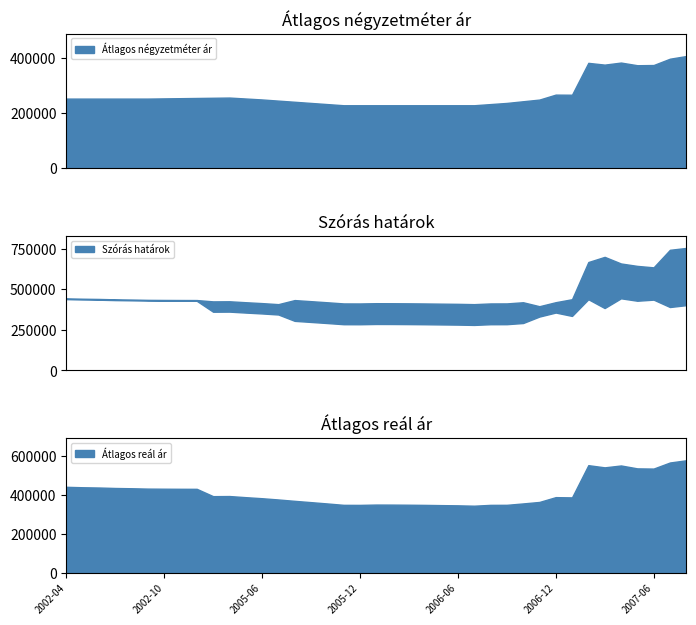

What is the difference between the Szórás felső határ values at 2005-03 and 2002-11?

8369